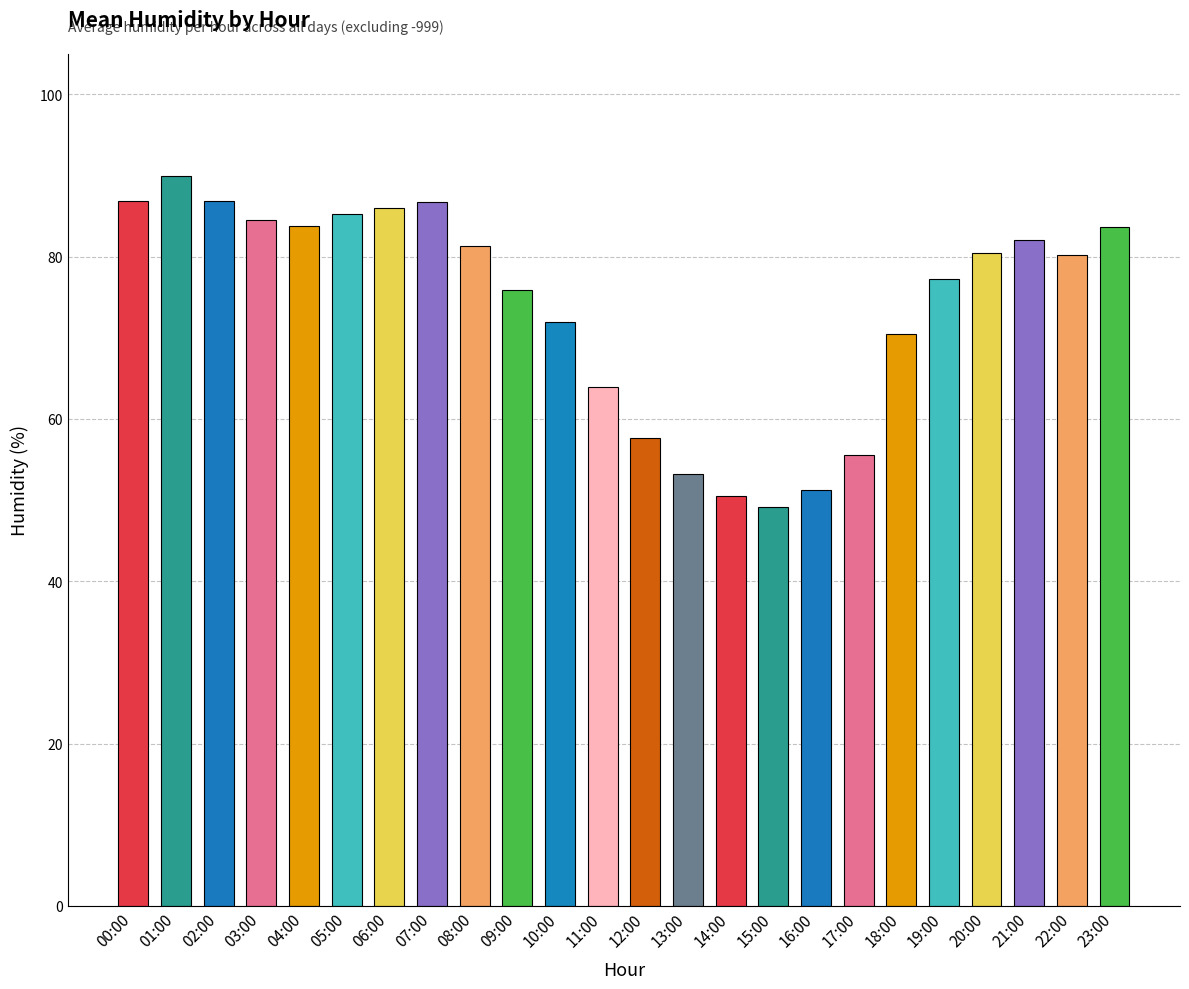

What is the smallest value displayed?

49.1